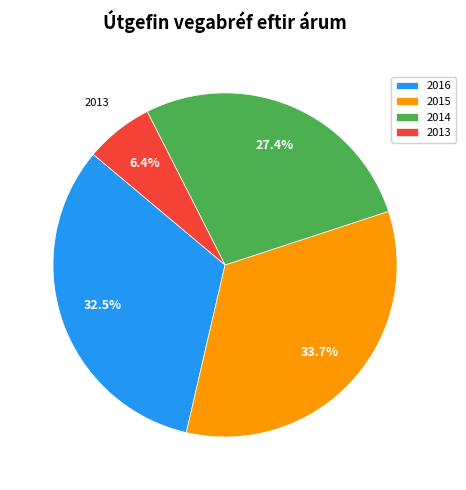

Which slice is the largest?

2015